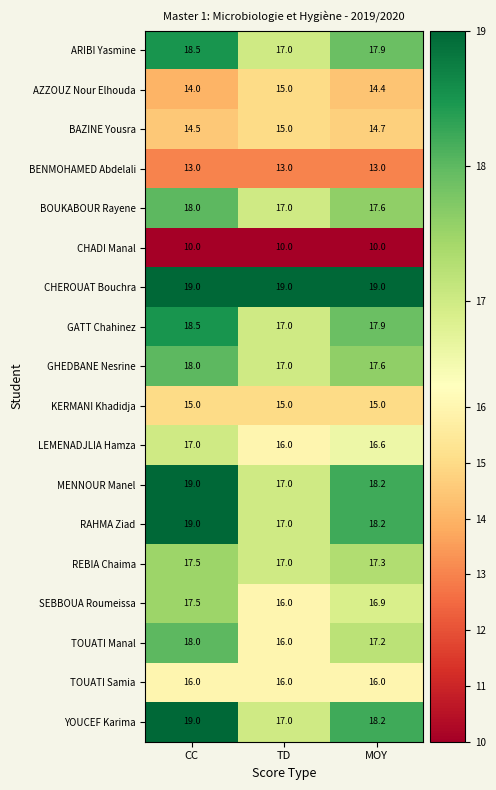

What is the sum of the GHEDBANE Nesrine values at MOY and CC?

35.6